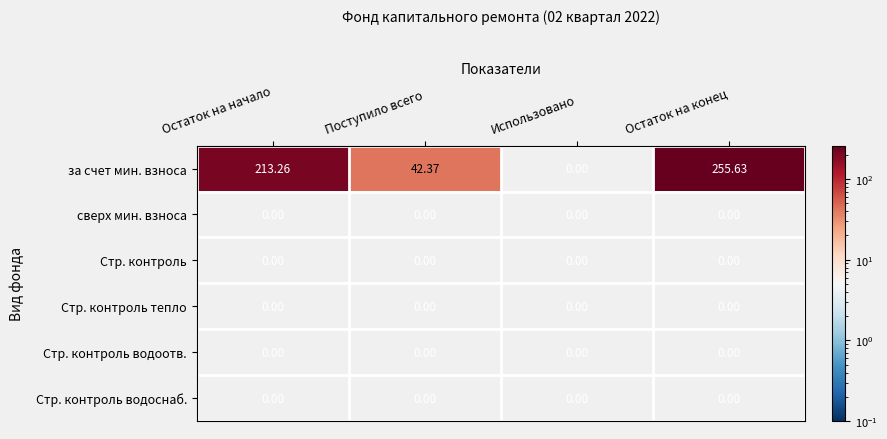

Rank the categories by за счет мин. взноса value from highest to lowest.

Остаток на конец, Остаток на начало, Поступило всего, Использовано